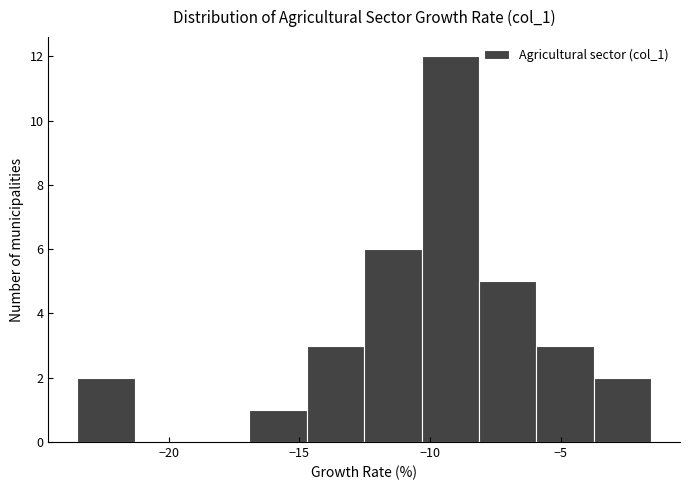

Reading left to right, list every bar in this chart as the range it spans on the x-axis followed by its height. Neither the bar edges nor the heights are printed on the chart, so give them approximately, as read against the axes.

-23.5 to -21.5: 2
-21.5 to -19.0: 0
-19.0 to -17.0: 0
-17.0 to -14.5: 1
-14.5 to -12.5: 3
-12.5 to -10.5: 6
-10.5 to -8.0: 12
-8.0 to -6.0: 5
-6.0 to -3.5: 3
-3.5 to -1.5: 2